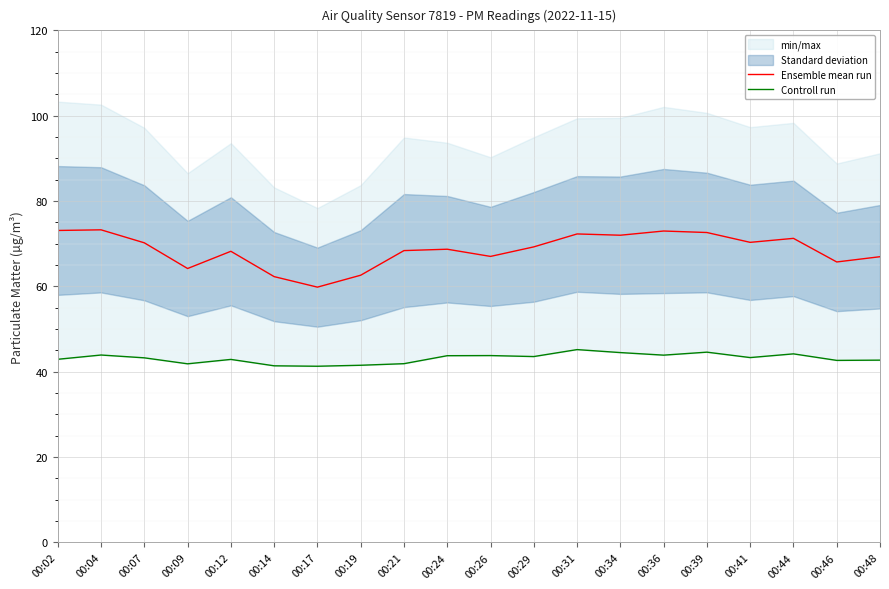

Where is the first local maximum for Controll run?

00:04